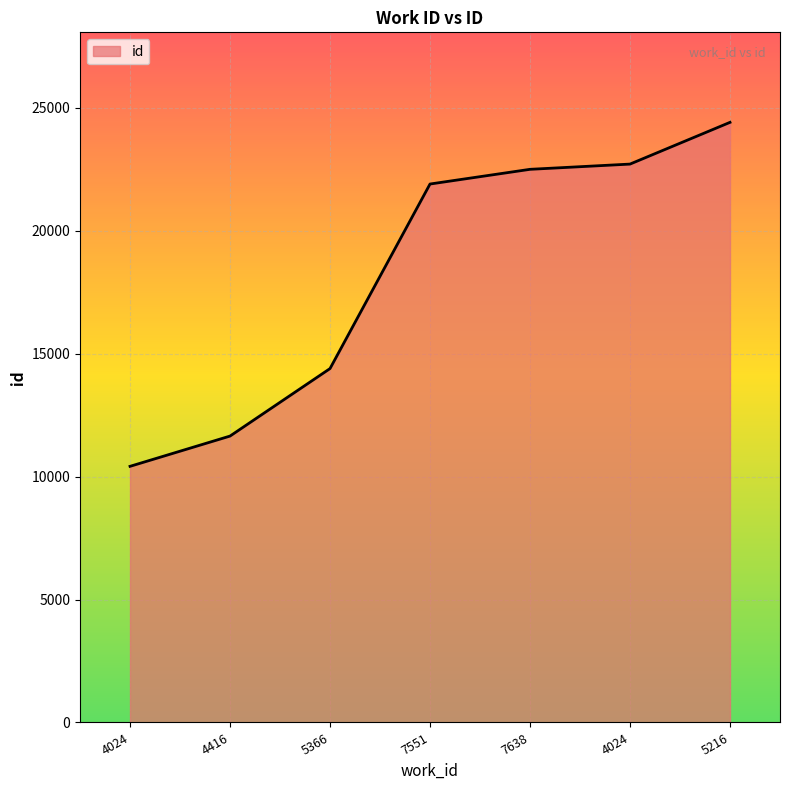

At which label does the data first exceed 21905?

7638